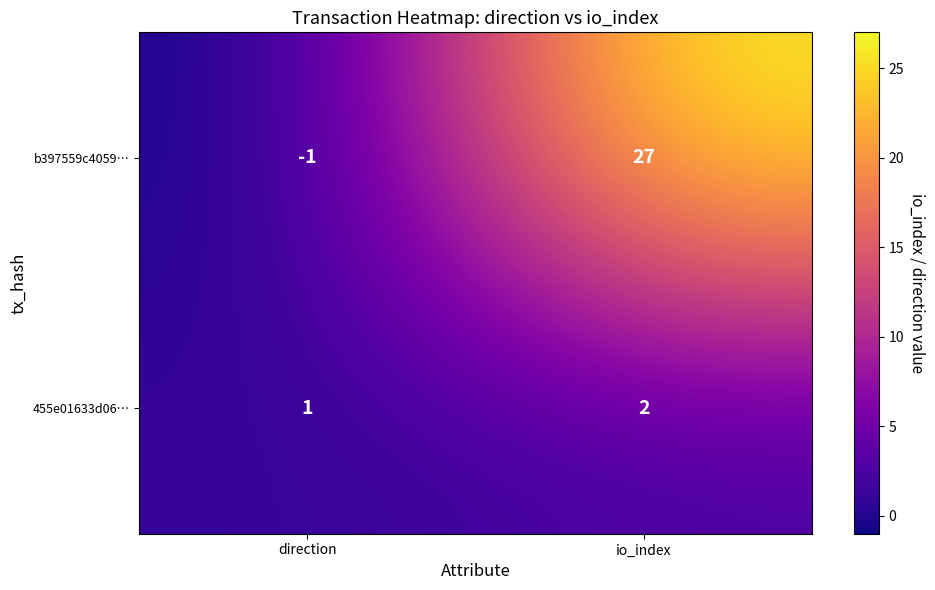

Is it true that b397559c4059… equals 18 at io_index?

False